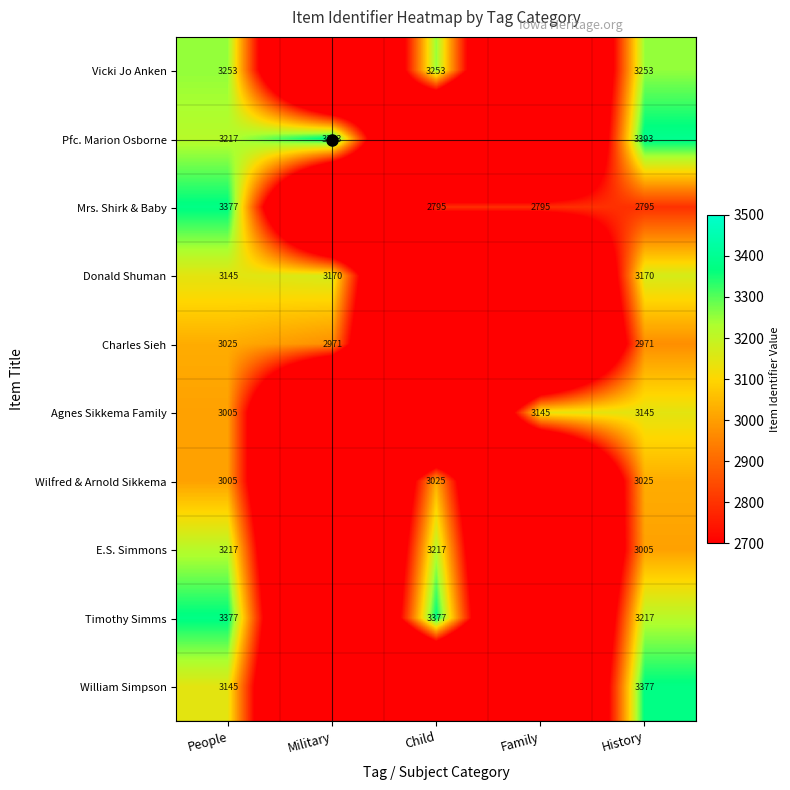

Which category has the lowest value across all series?

Military